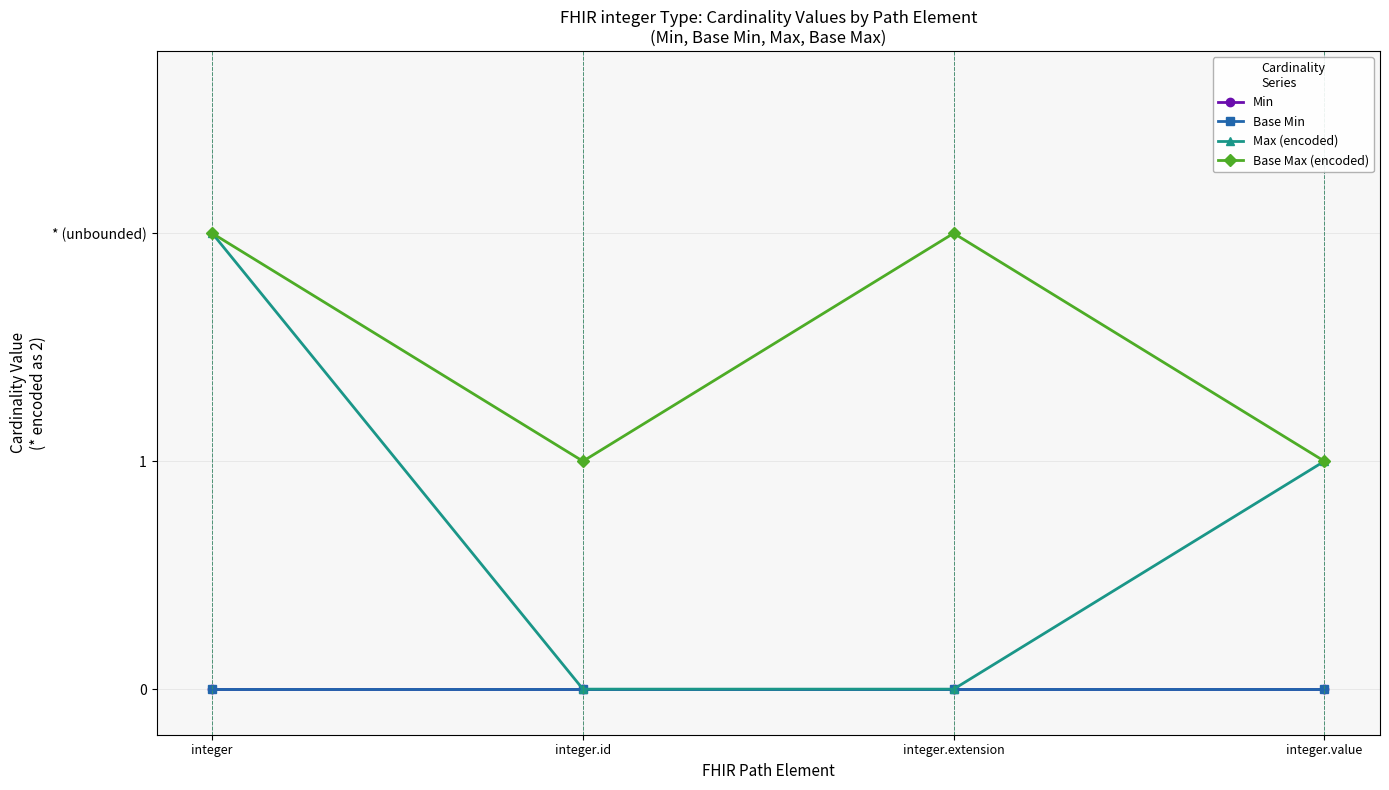

Is this an area chart (filled region under the line)?

No